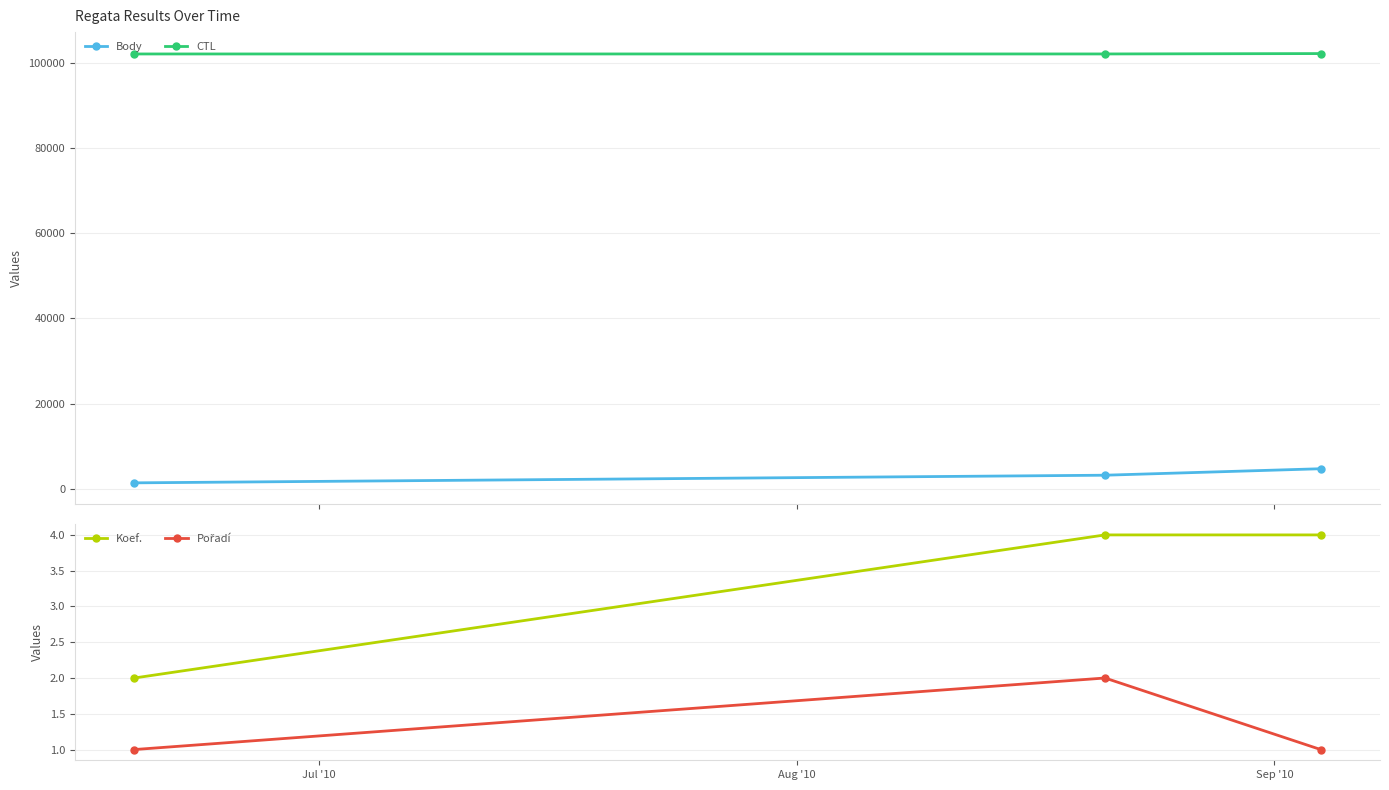

Does the chart have visible grid lines?

Yes